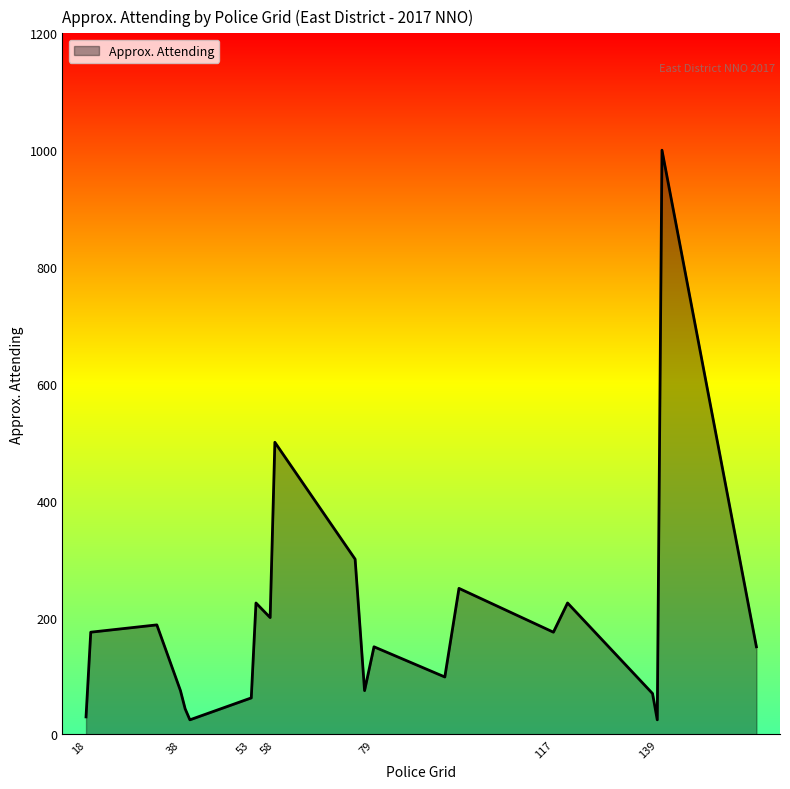

What is the difference between the maximum and minimum values?

975.0